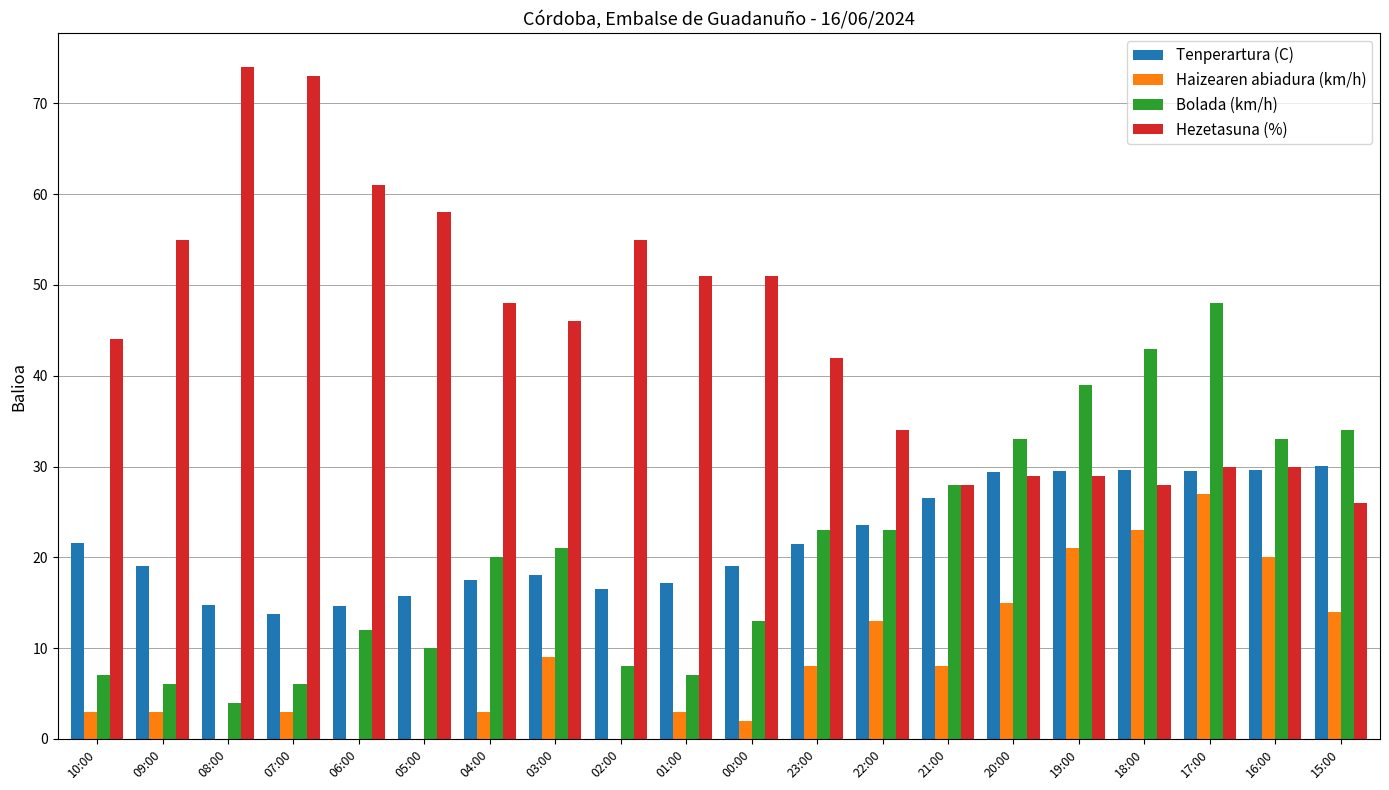

What is the sum of the Hezetasuna (%) values at 22:00 and 10:00?

78.0